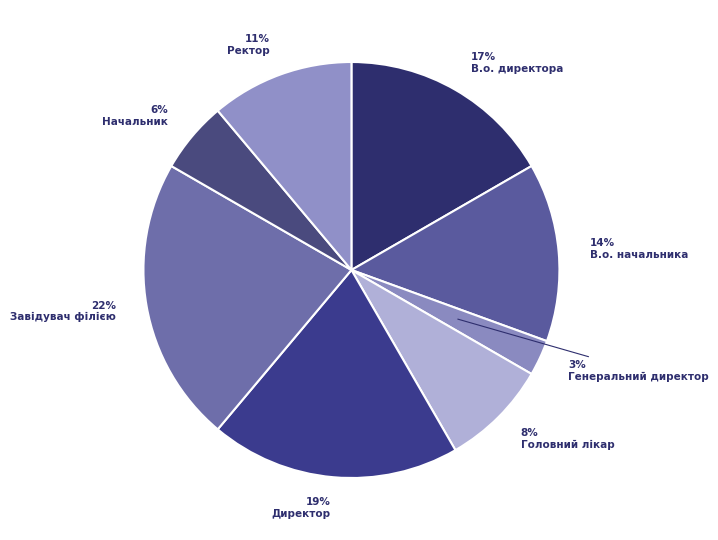

Count the number of slices in the pie.

8